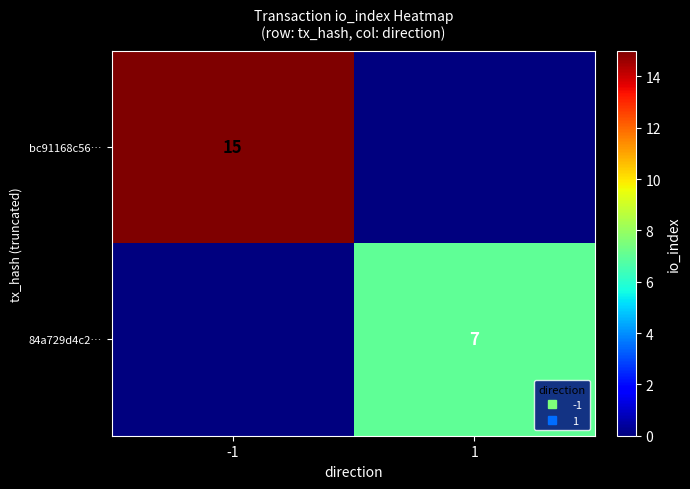

How many values in 84a729d4c2… are above zero?

1